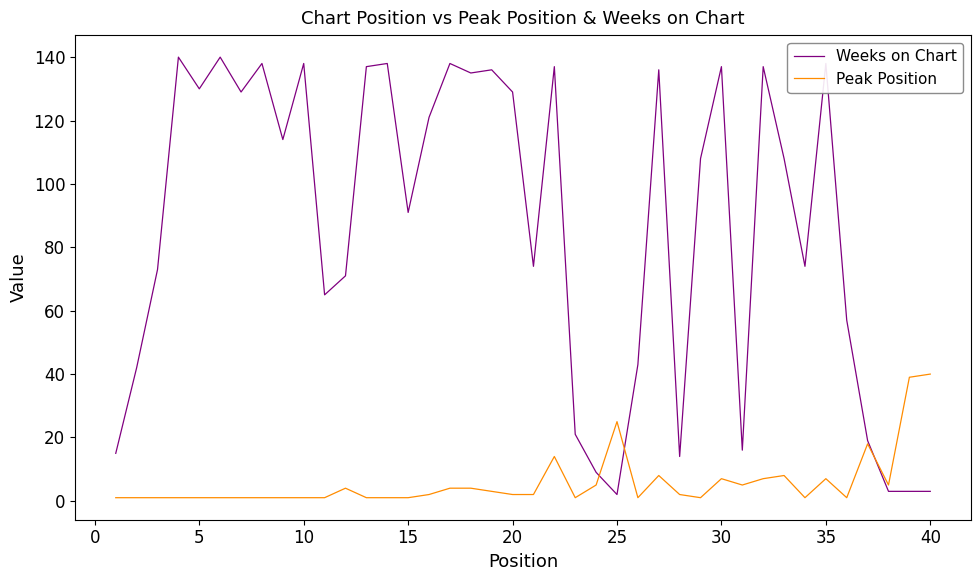

What is the greatest value displayed?

140